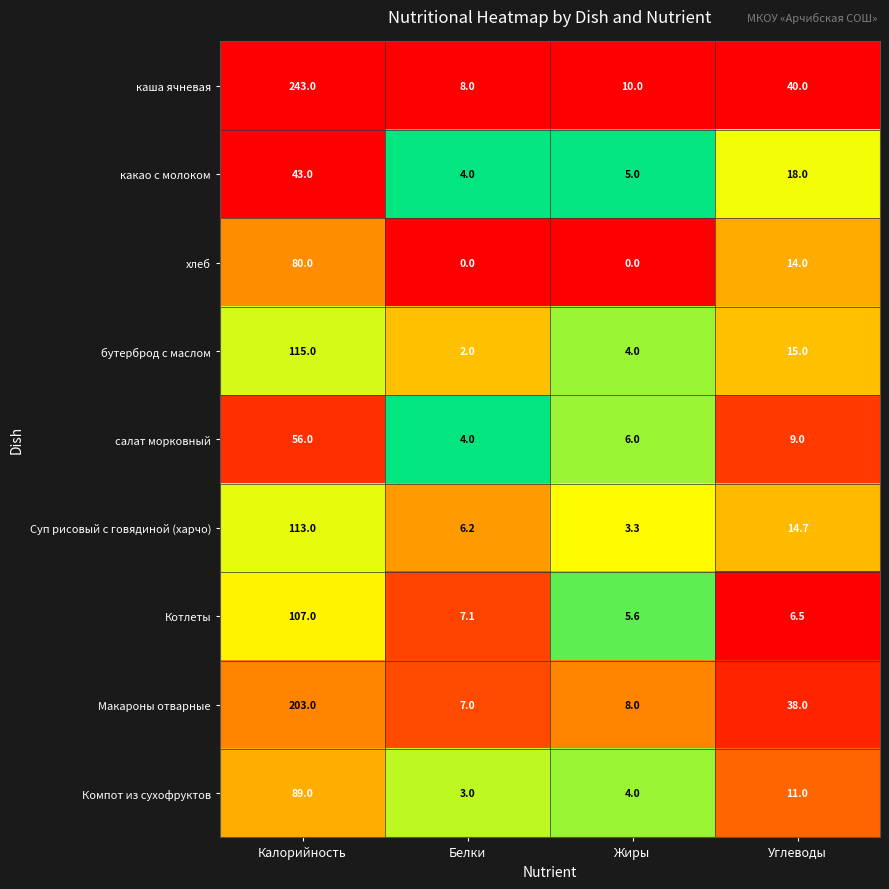

The салат морковный series shows 9.0 at Углеводы. True or false?

True